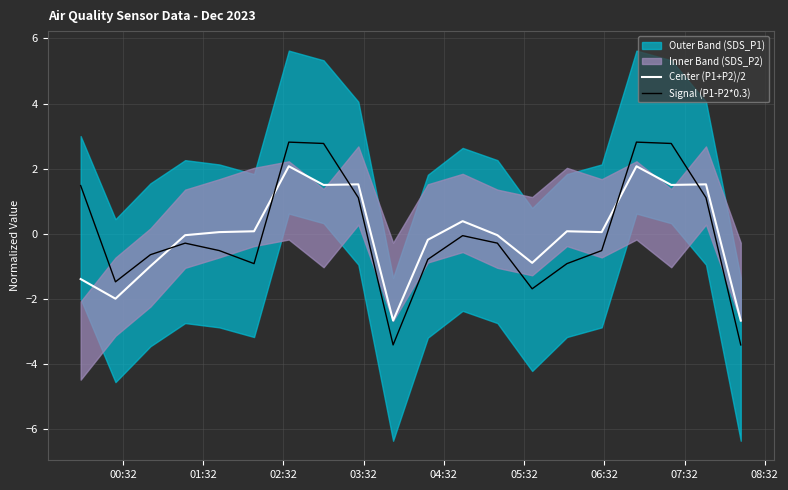

Which series has the widest spread of values?

Signal (P1-P2*0.3)